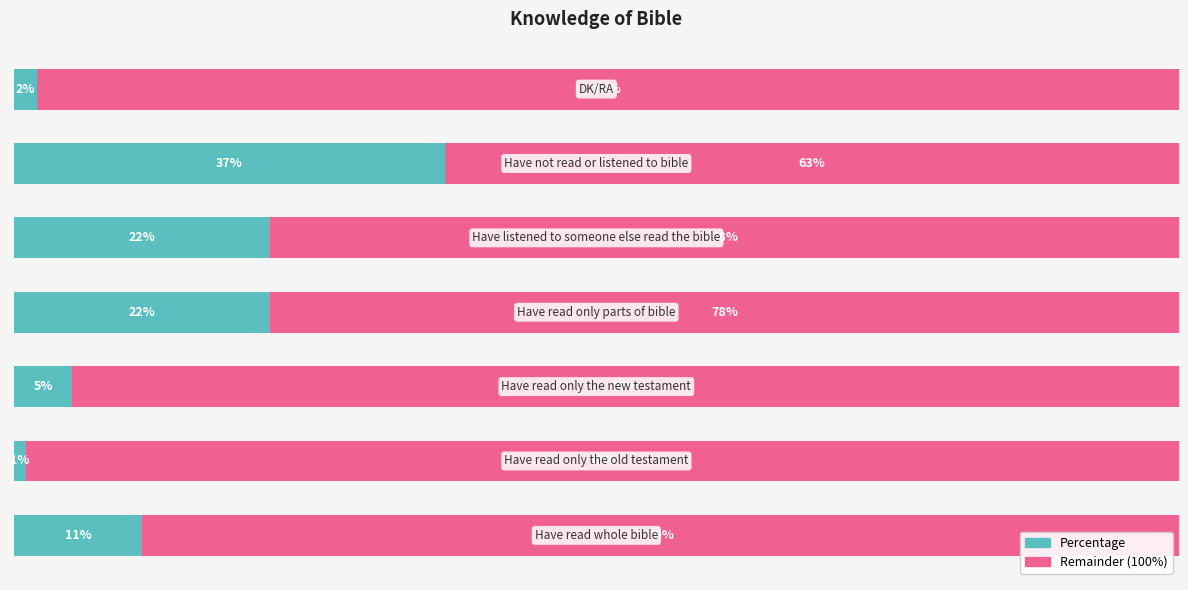

Are the bars horizontal?

Yes